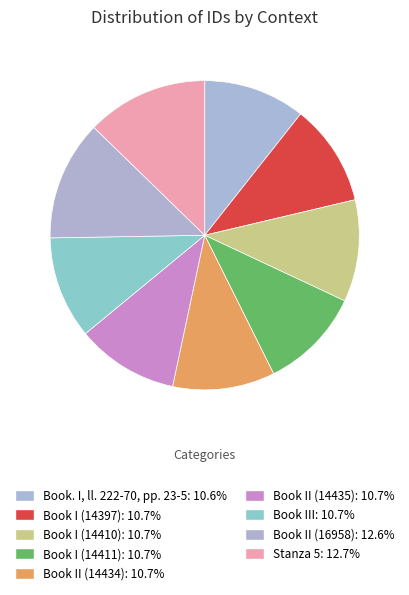

Which slice is the smallest?

Book. I, ll. 222-70, pp. 23-5